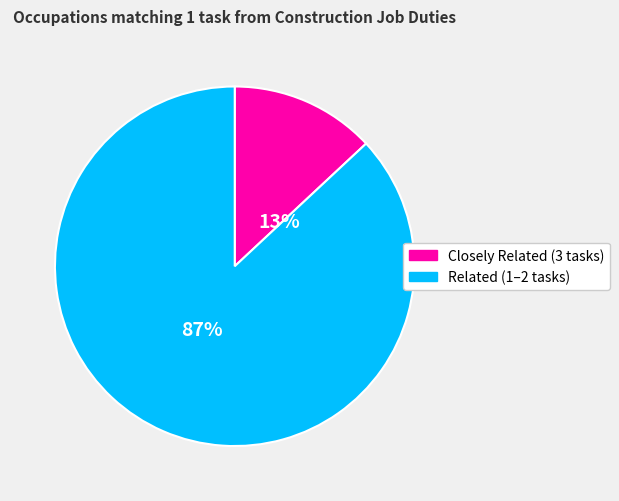

Is there a majority slice in this chart?

Yes